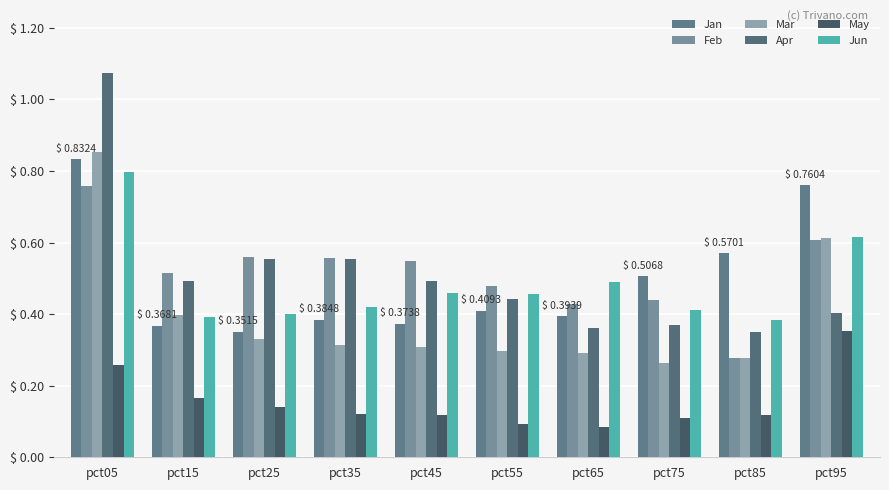

Reading right to left, extract all data points from this chart.

Jan: pct95=0.8	pct85=0.6	pct75=0.5	pct65=0.4	pct55=0.4	pct45=0.4	pct35=0.4	pct25=0.4	pct15=0.4	pct05=0.8
Feb: pct95=0.6	pct85=0.3	pct75=0.4	pct65=0.4	pct55=0.5	pct45=0.5	pct35=0.6	pct25=0.6	pct15=0.5	pct05=0.8
Mar: pct95=0.6	pct85=0.3	pct75=0.3	pct65=0.3	pct55=0.3	pct45=0.3	pct35=0.3	pct25=0.3	pct15=0.4	pct05=0.9
Apr: pct95=0.4	pct85=0.4	pct75=0.4	pct65=0.4	pct55=0.4	pct45=0.5	pct35=0.6	pct25=0.6	pct15=0.5	pct05=1.1
May: pct95=0.4	pct85=0.1	pct75=0.1	pct65=0.1	pct55=0.1	pct45=0.1	pct35=0.1	pct25=0.1	pct15=0.2	pct05=0.3
Jun: pct95=0.6	pct85=0.4	pct75=0.4	pct65=0.5	pct55=0.5	pct45=0.5	pct35=0.4	pct25=0.4	pct15=0.4	pct05=0.8